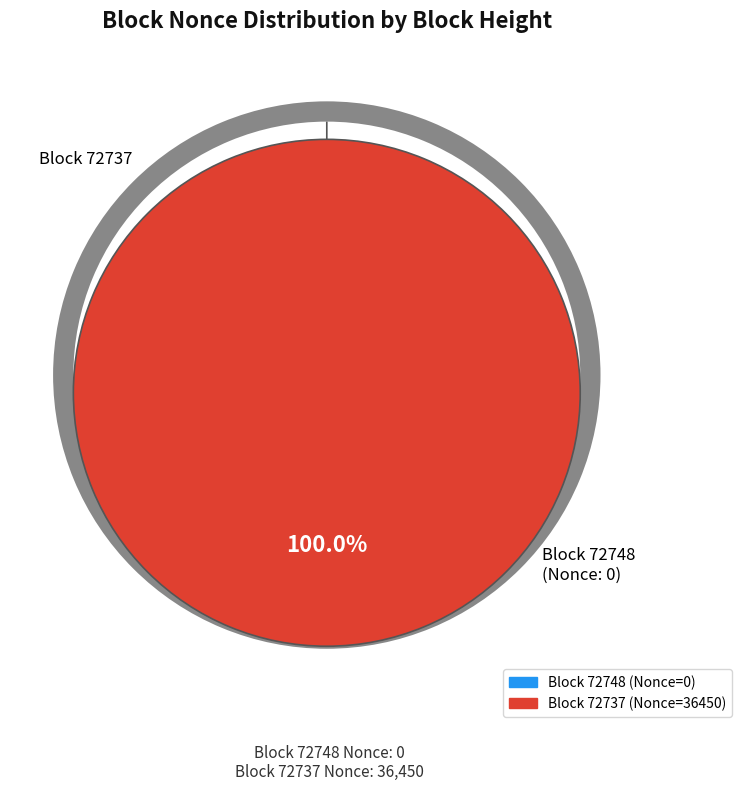

Combined, do 72748 and 72737 account for over 50%?

Yes